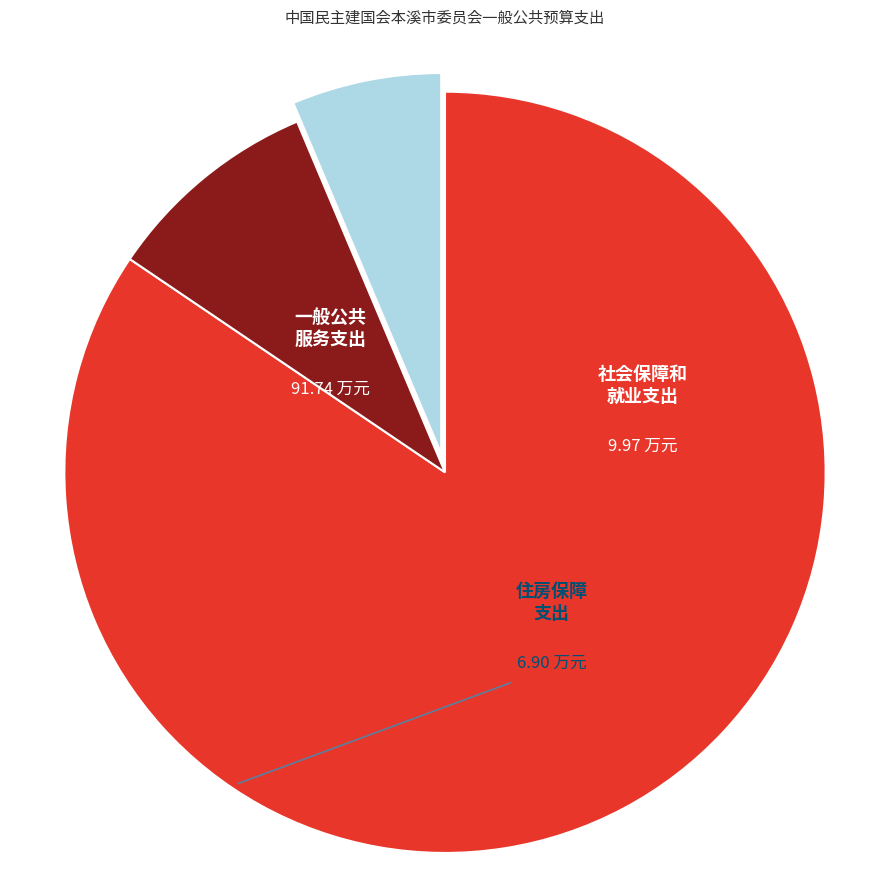

Does any single category account for the majority?

Yes